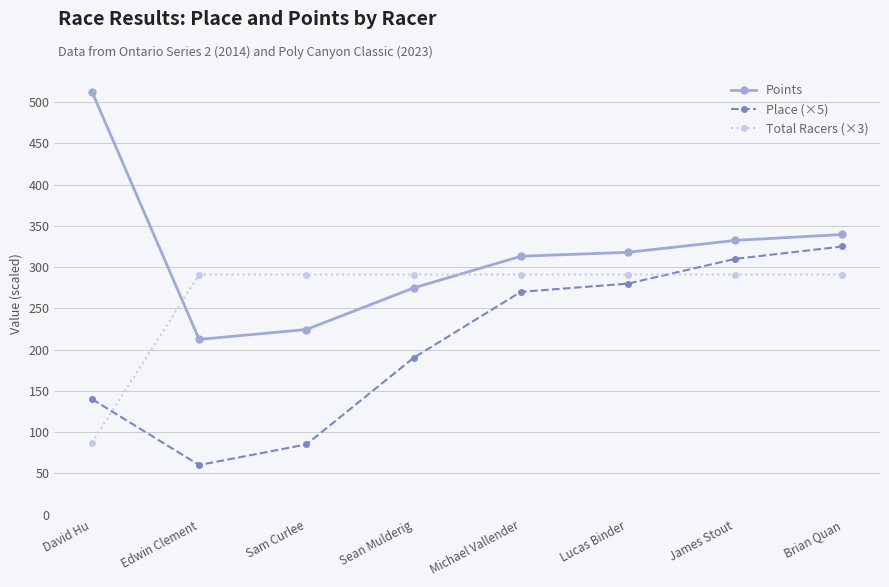

Which series changed the most between Sean Mulderig and Lucas Binder?

Place (×5)